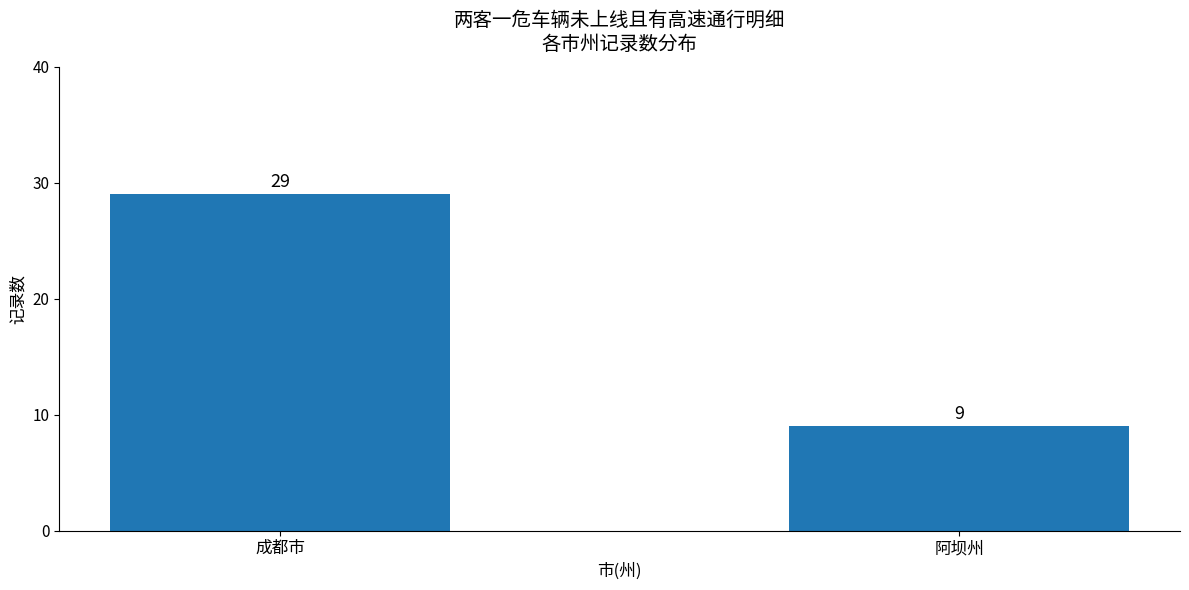

Rank the categories by value from highest to lowest.

成都市, 阿坝州